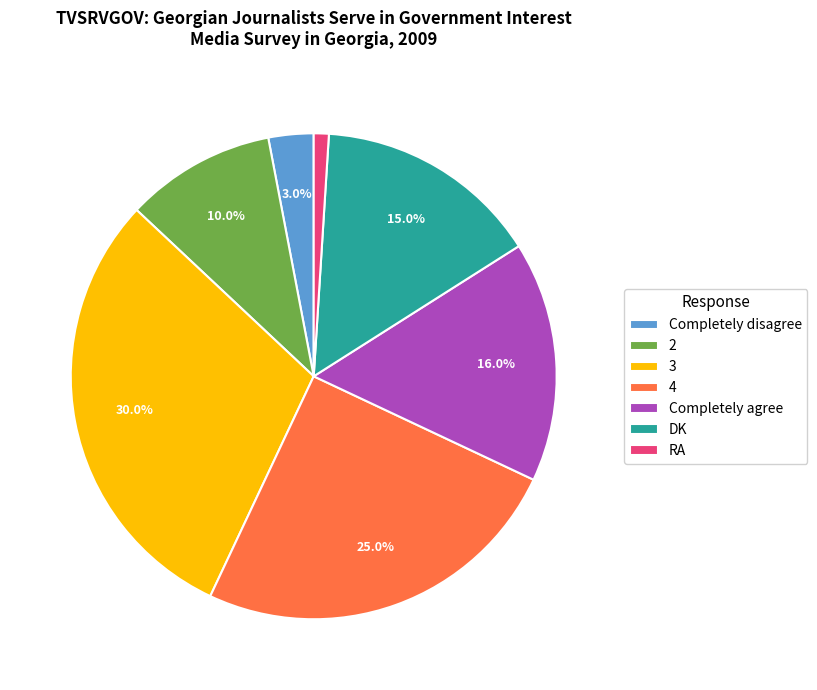

Does DK account for over 50% of the chart?

No